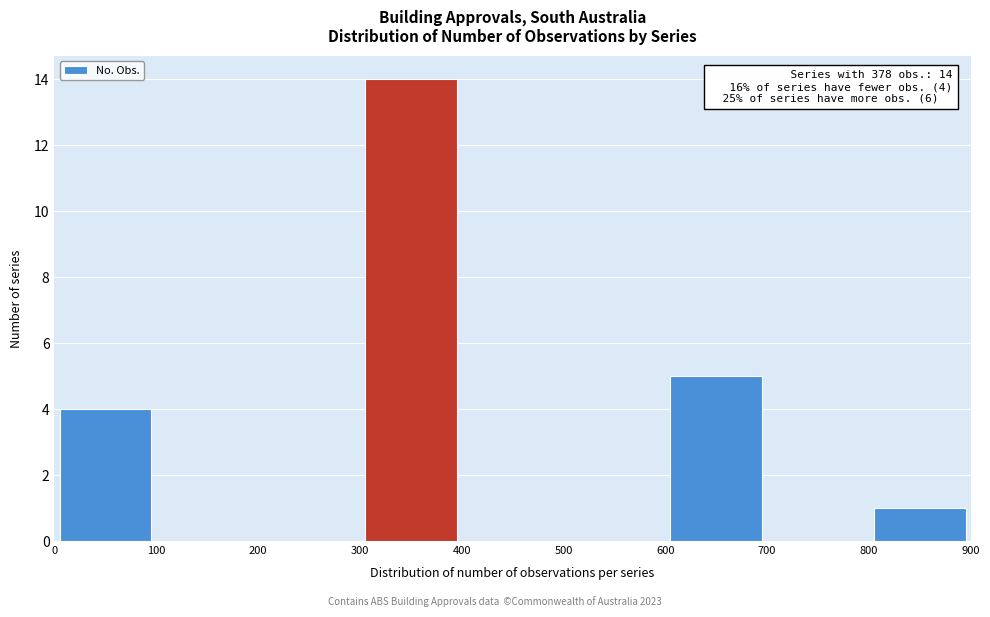

Over which range of the x-axis is the bar tallest?

300 to 400